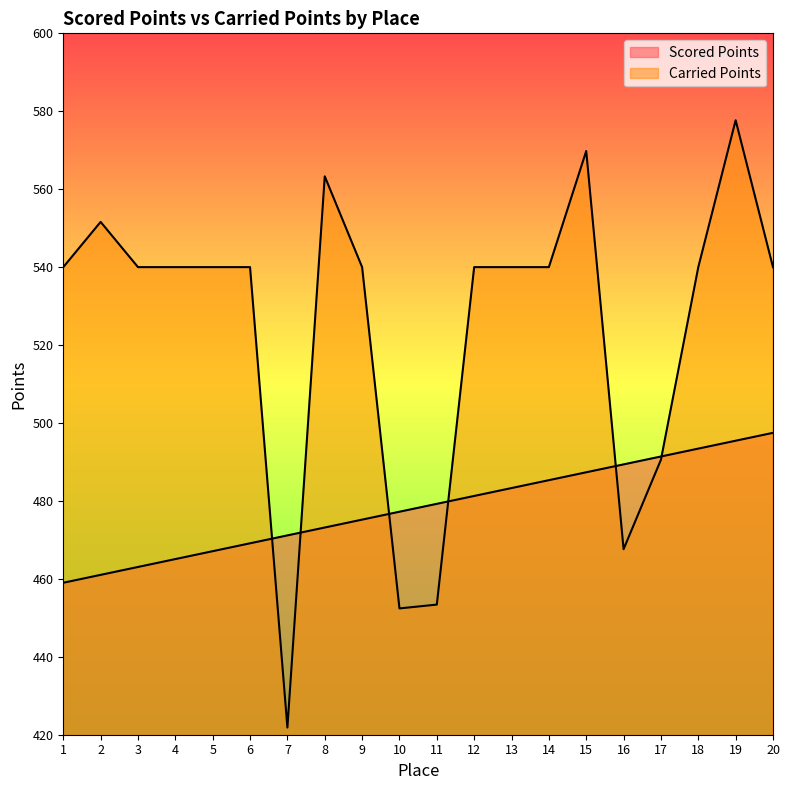

At which label does Carried Points first exceed 540?

2